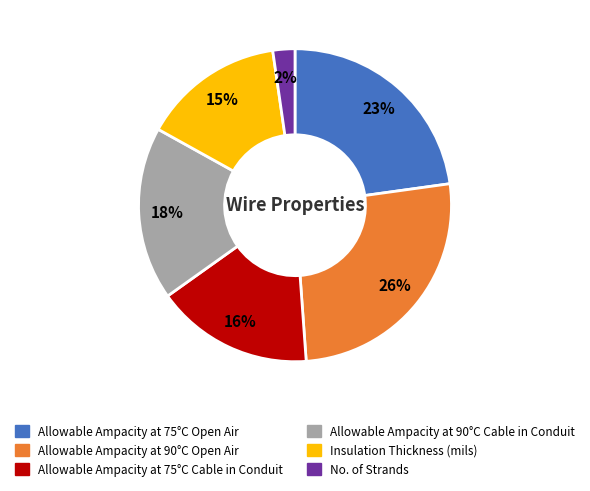

How many slices are in this pie chart?

6